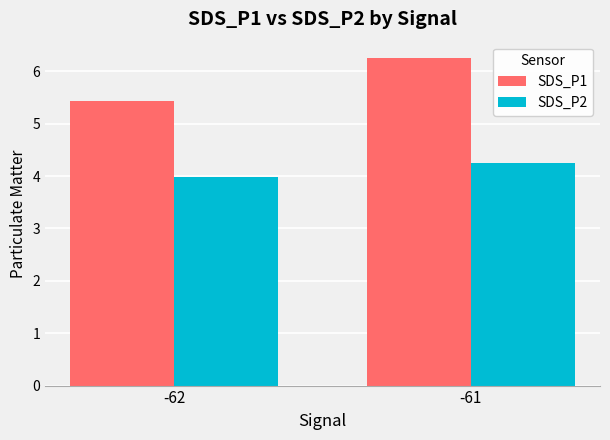

What is the smallest value displayed?

4.0